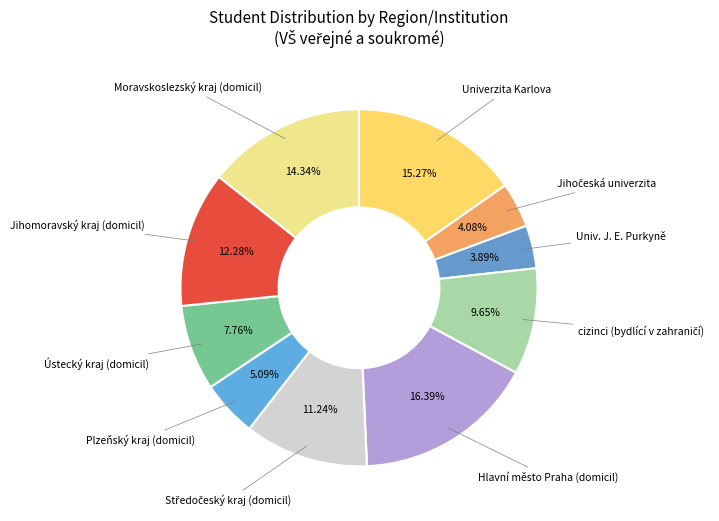

What is the largest slice in the pie chart?

Hlavní město Praha (domicil)